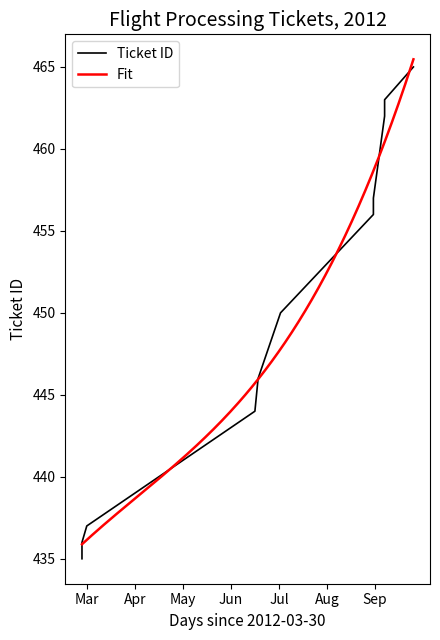

What is the minimum value for Fit?

435.9